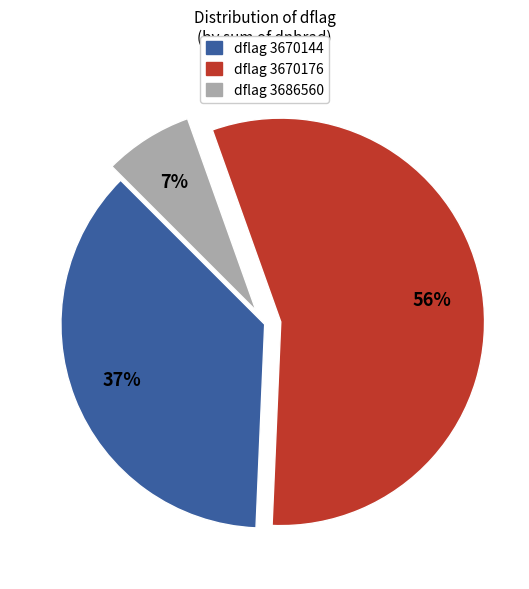

Is the sum of dflag 3670176 and dflag 3670144 greater than half?

Yes